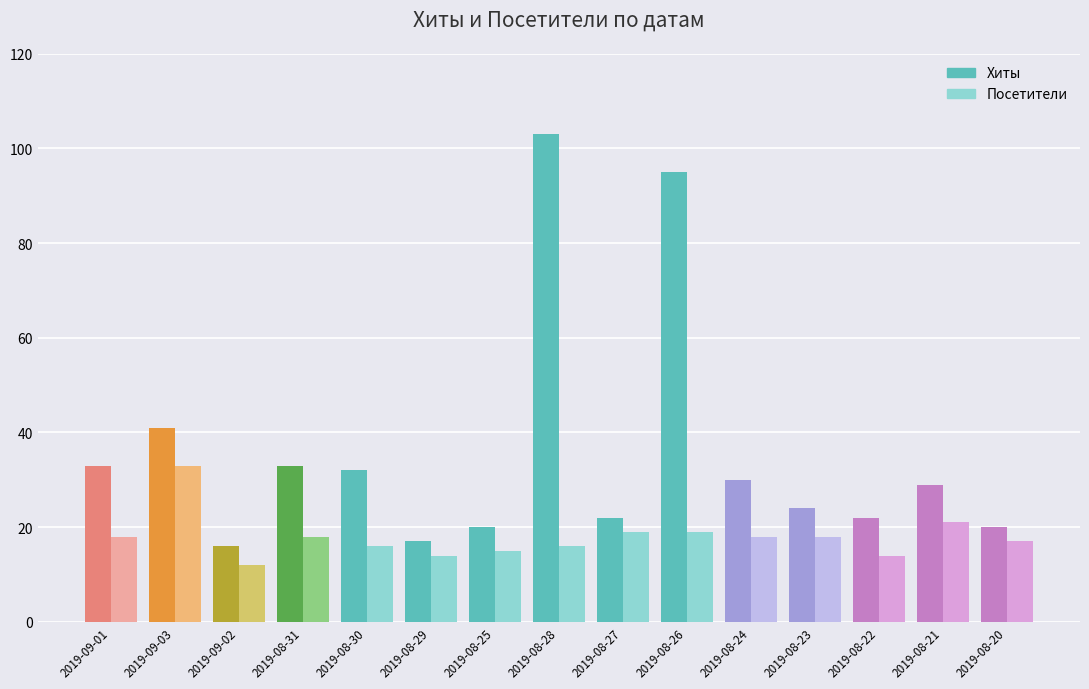

Read the Хиты value at 2019-08-29, to the nearest 5.

15